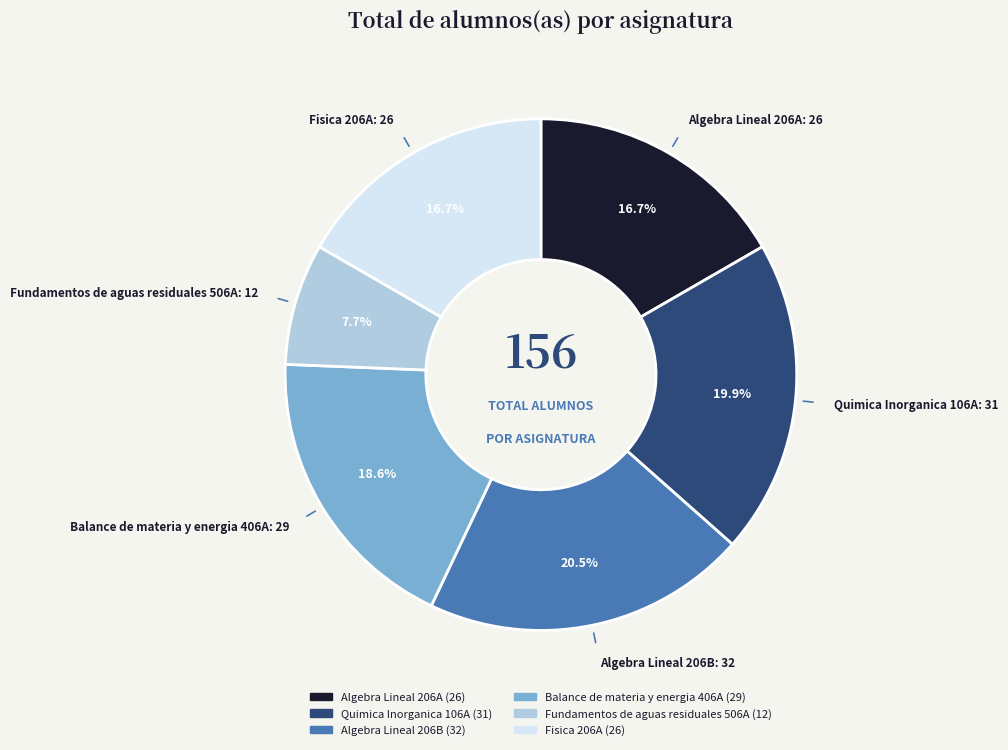

Between Algebra Lineal 206B and Quimica Inorganica 106A, which is larger?

Algebra Lineal 206B